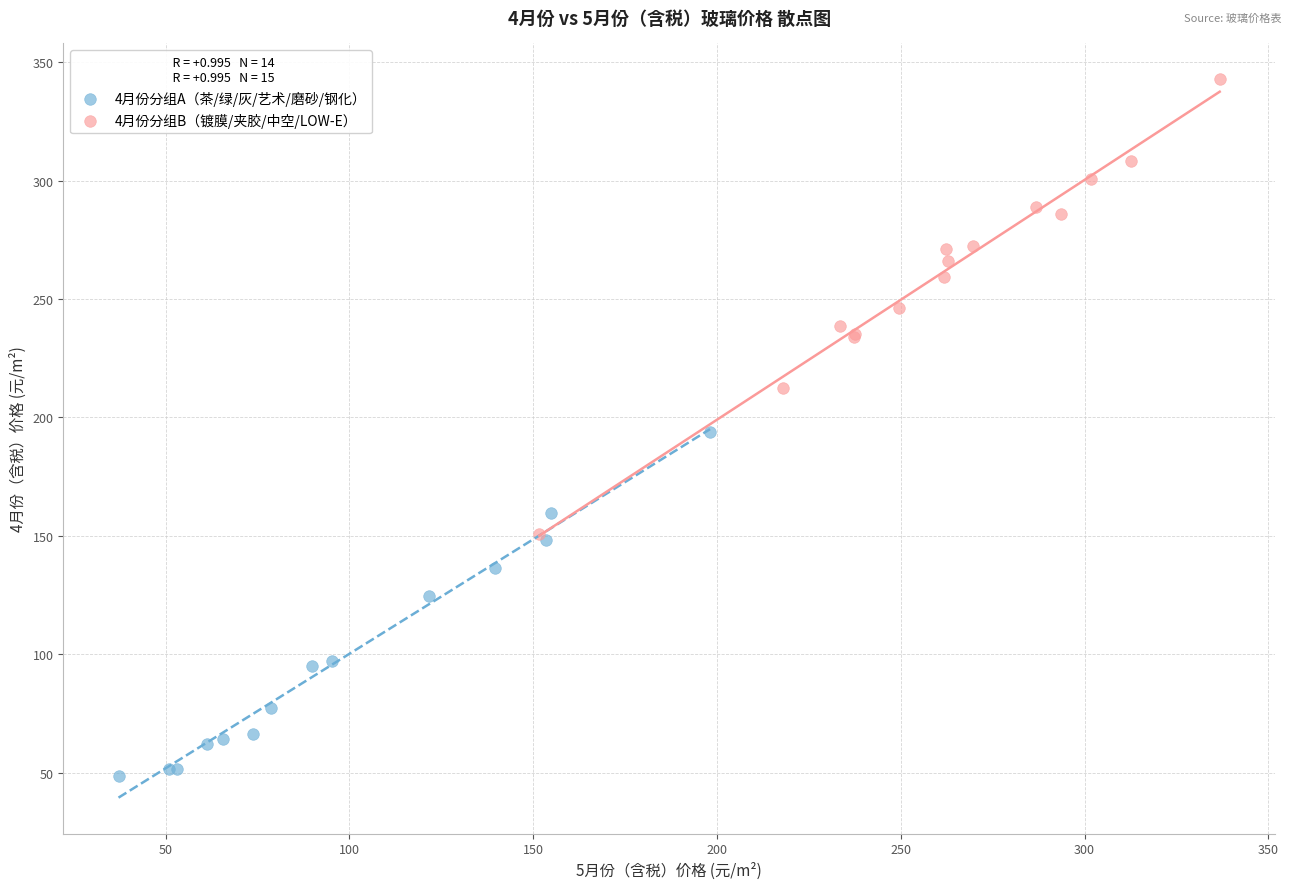

Which series has the widest spread of Y values?

4月份分组B（镀膜/夹胶/中空/LOW-E）